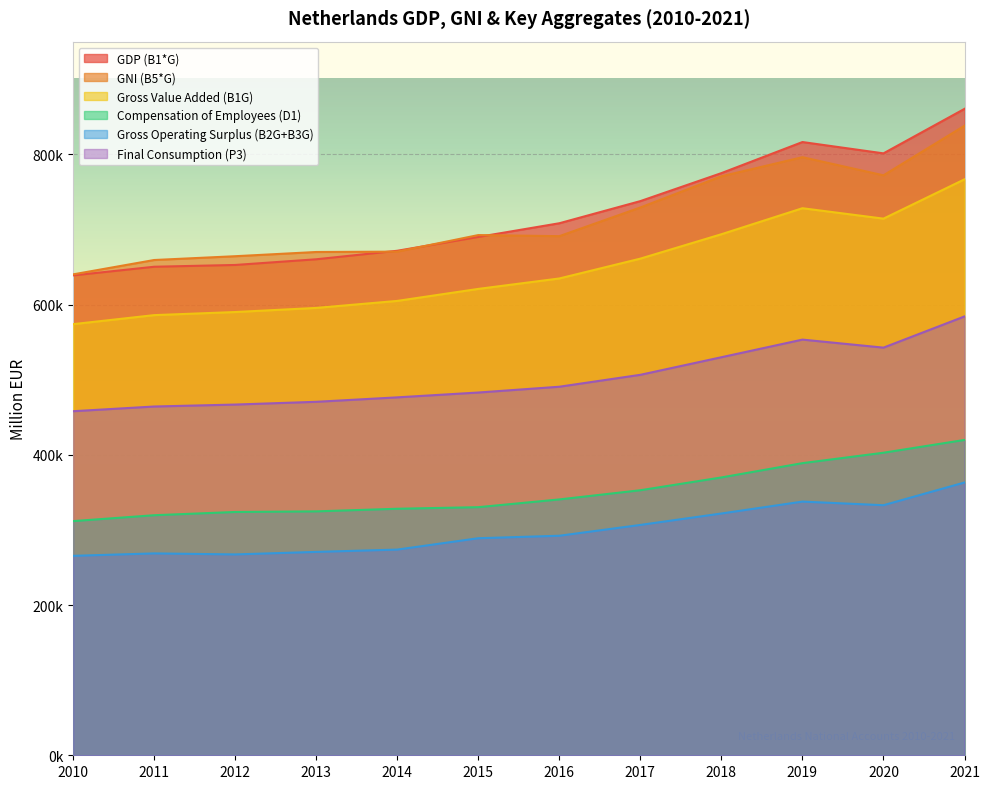

Which series has the widest spread of values?

GDP (B1*G)